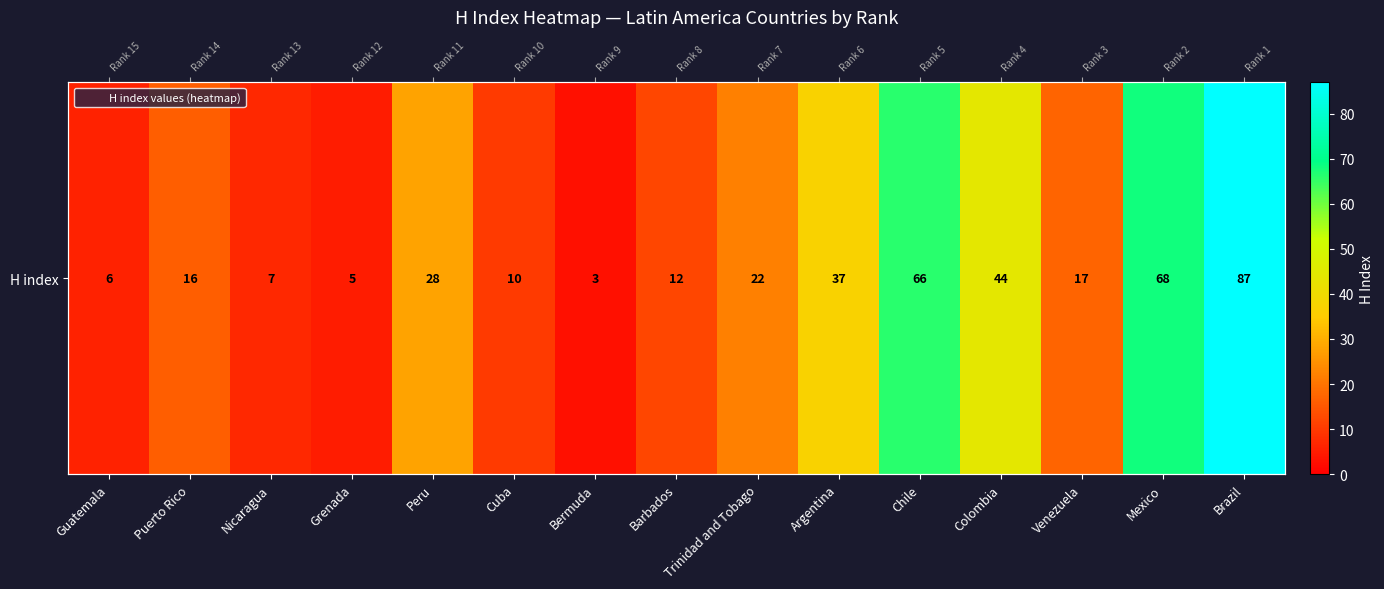

What is the average value?

29